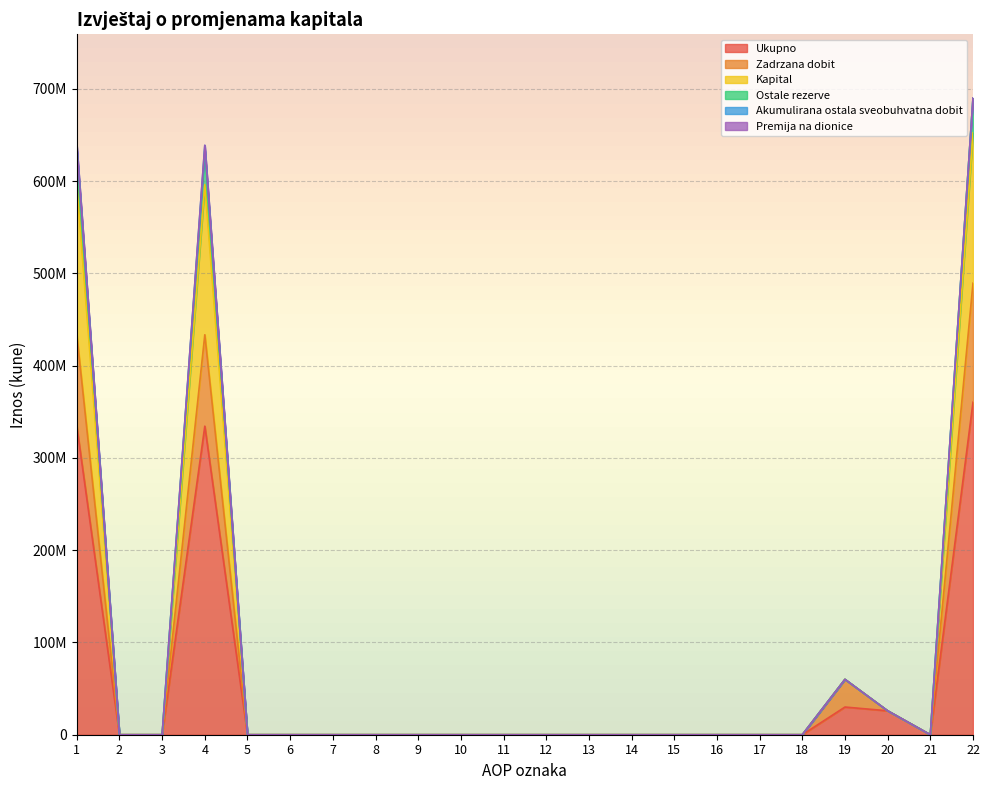

Which label corresponds to the largest value in the chart?

22